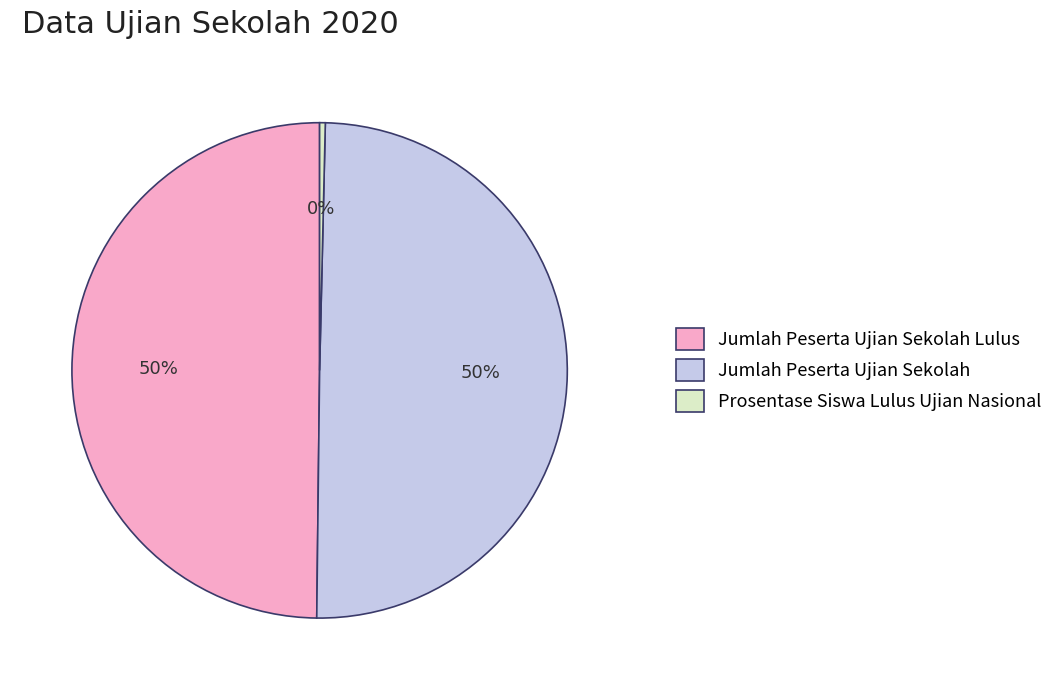

Is Prosentase Siswa Lulus Ujian Nasional the majority of the pie?

No